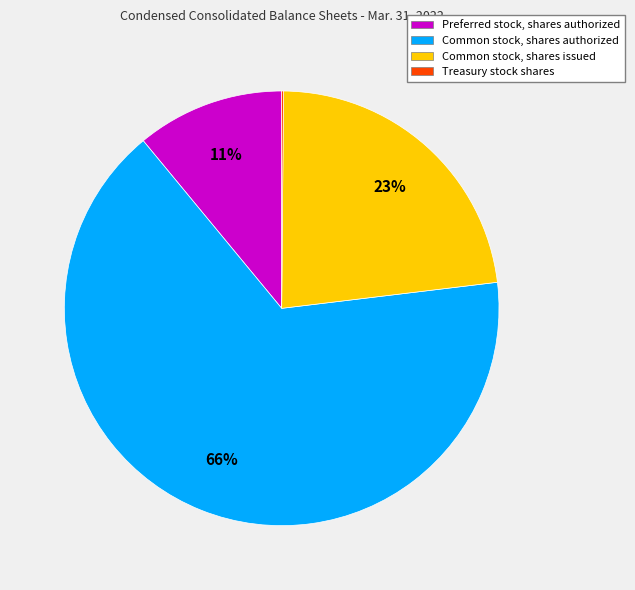

Which has a higher value, Common stock, shares issued or Common stock, shares authorized?

Common stock, shares authorized